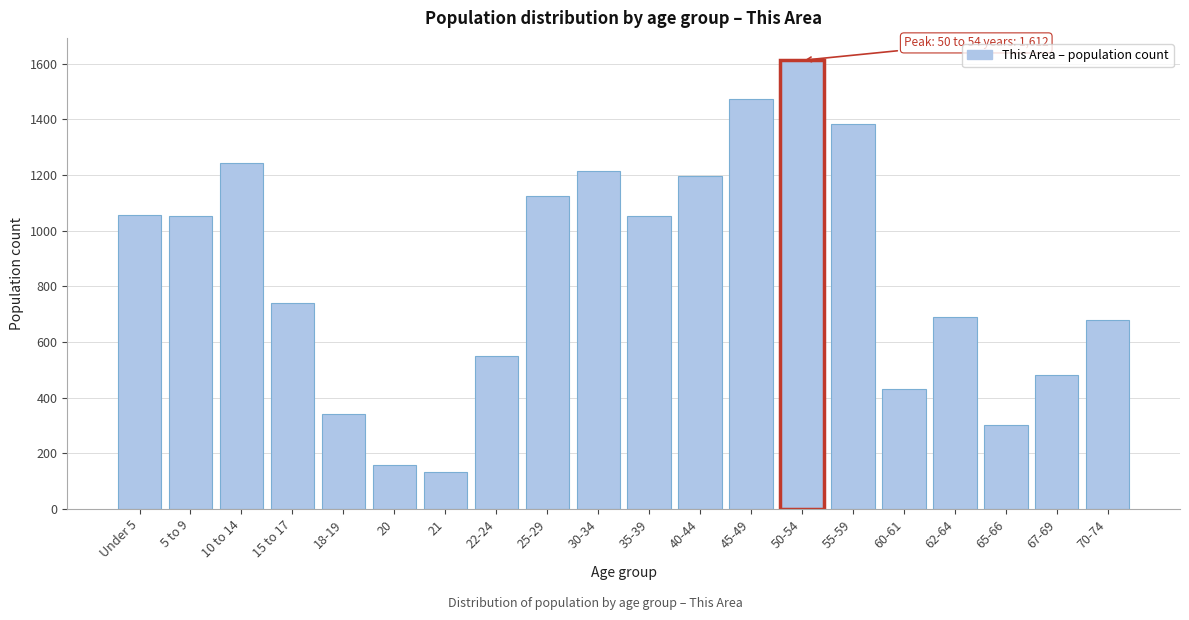

Where is the data nearest to the value 873?

15 to 17